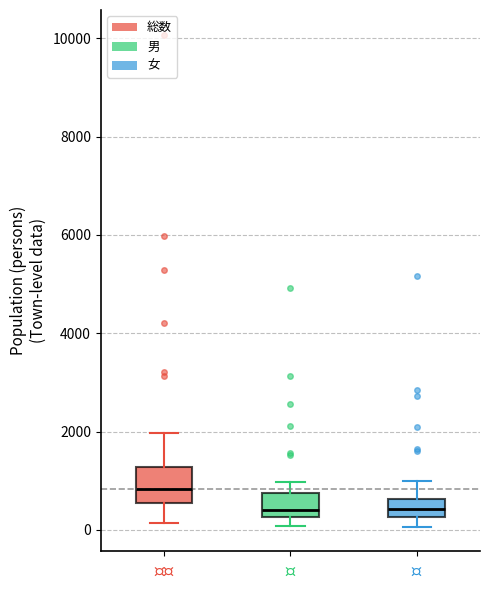

Reading left to right, transcribe this box plot: for each box, give where its median line is, the range the box spans, and where its two whiskers end, as read against the y-axis. The values are not printed on the chart, so give them approximately, as read against the axis.

$\bf{総数}$: median 800, box 600 to 1200, whiskers 200 to 2000
$\bf{男}$: median 400, box 200 to 800, whiskers 0 to 1000
$\bf{女}$: median 400, box 200 to 600, whiskers 0 to 1000